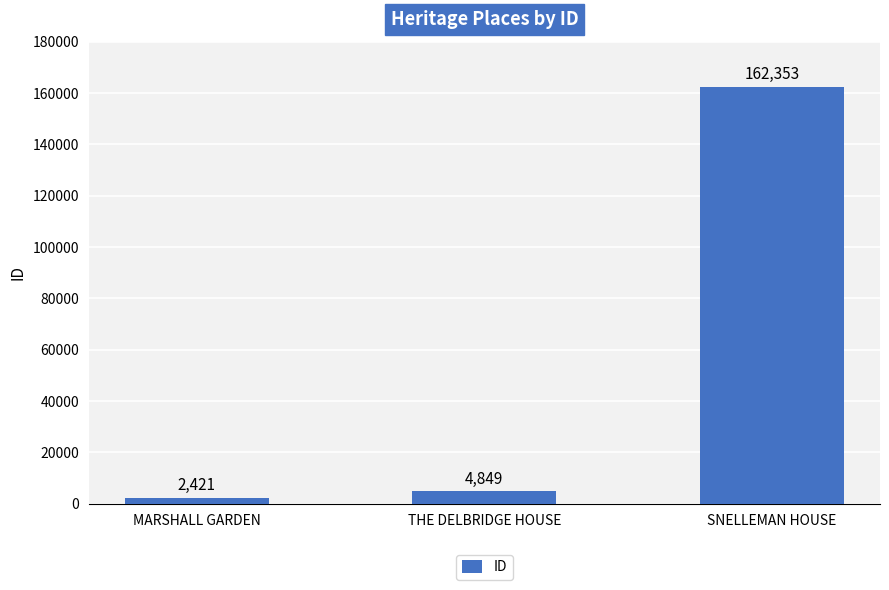

List the labels in order of value, largest first.

SNELLEMAN HOUSE, THE DELBRIDGE HOUSE, MARSHALL GARDEN